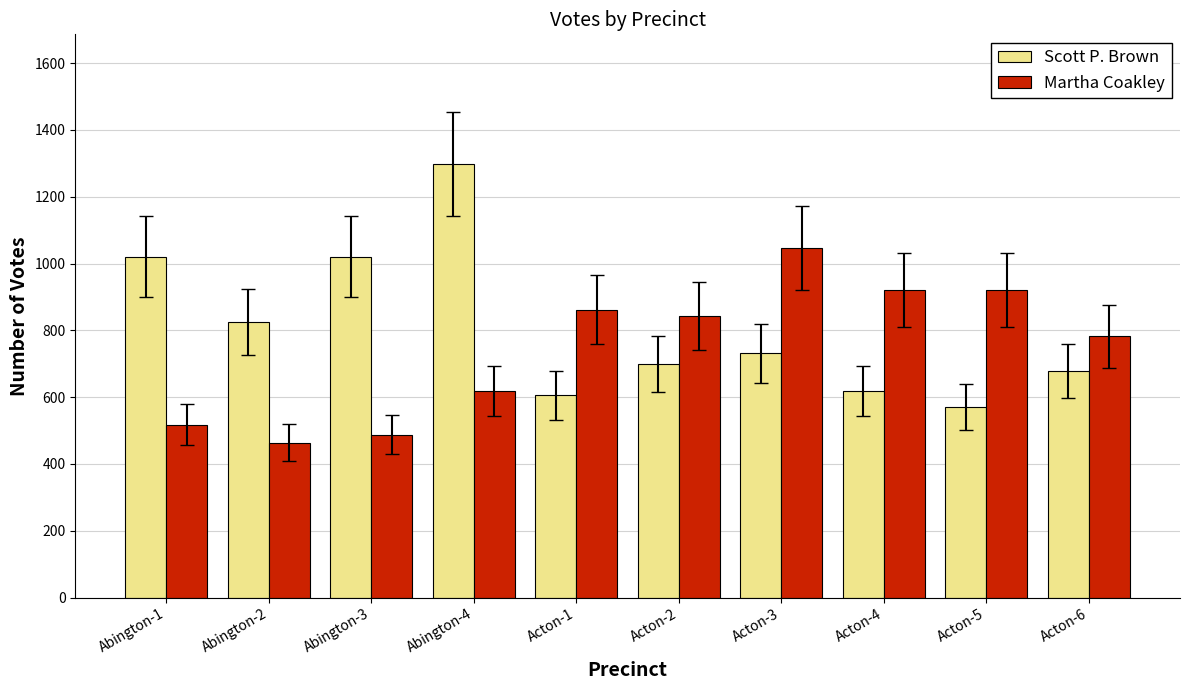

Which category has the lowest value across all series?

Abington-2